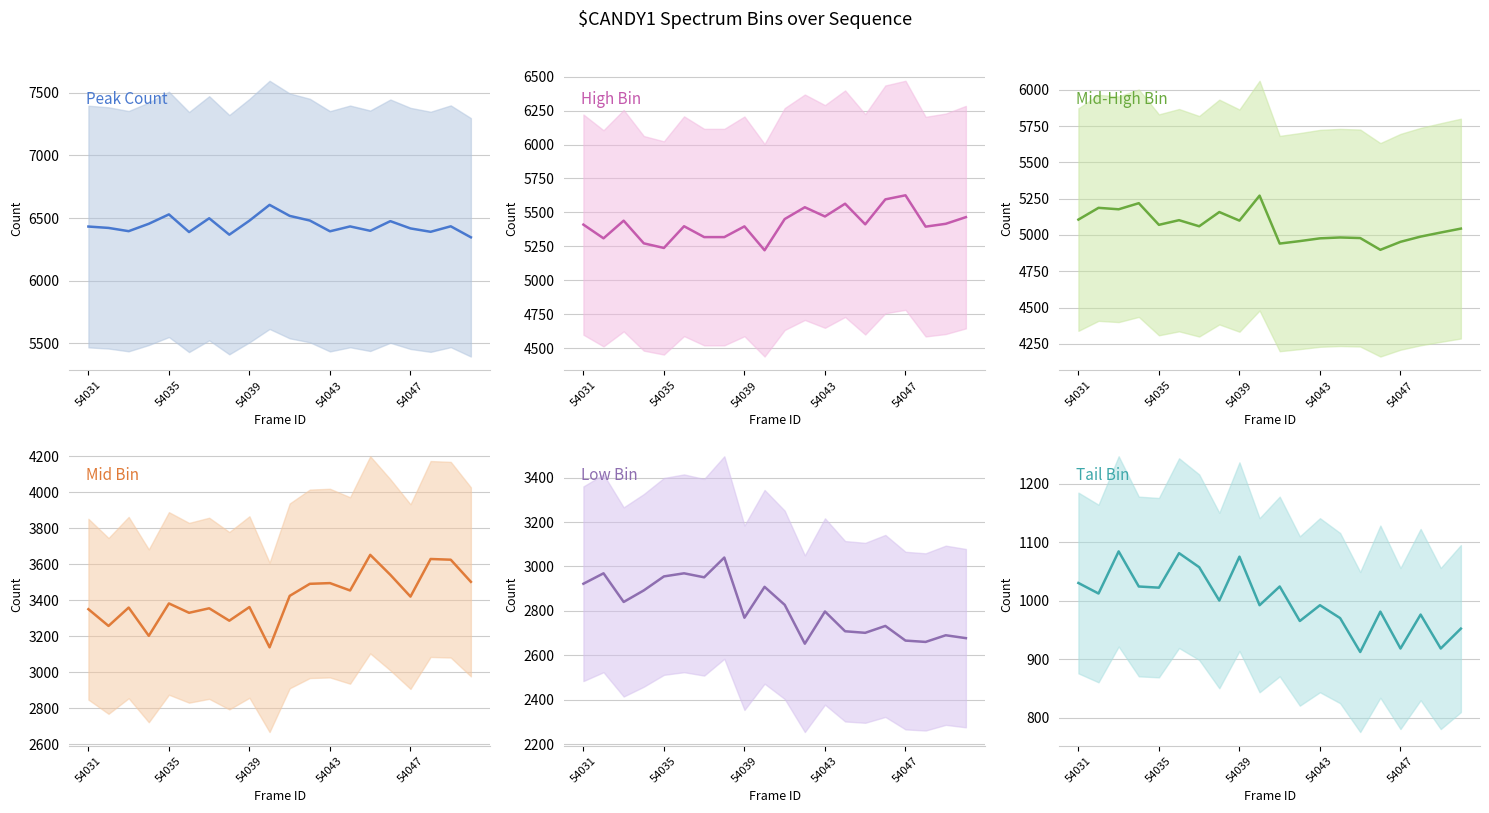

True or false: Tail Bin has more than 0 points higher than both neighbors.

True